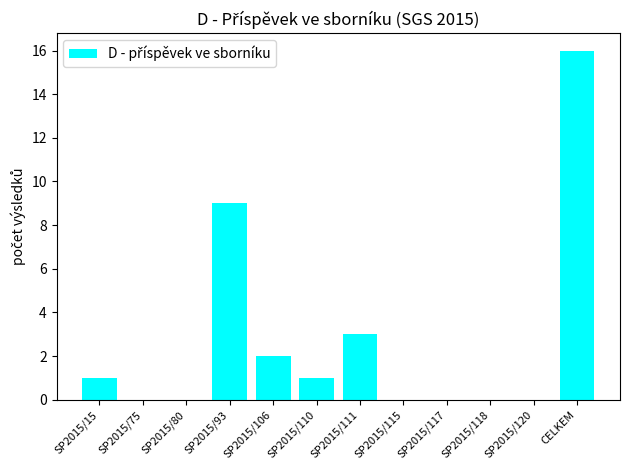

The value at SP2015/118 is 9. True or false?

False